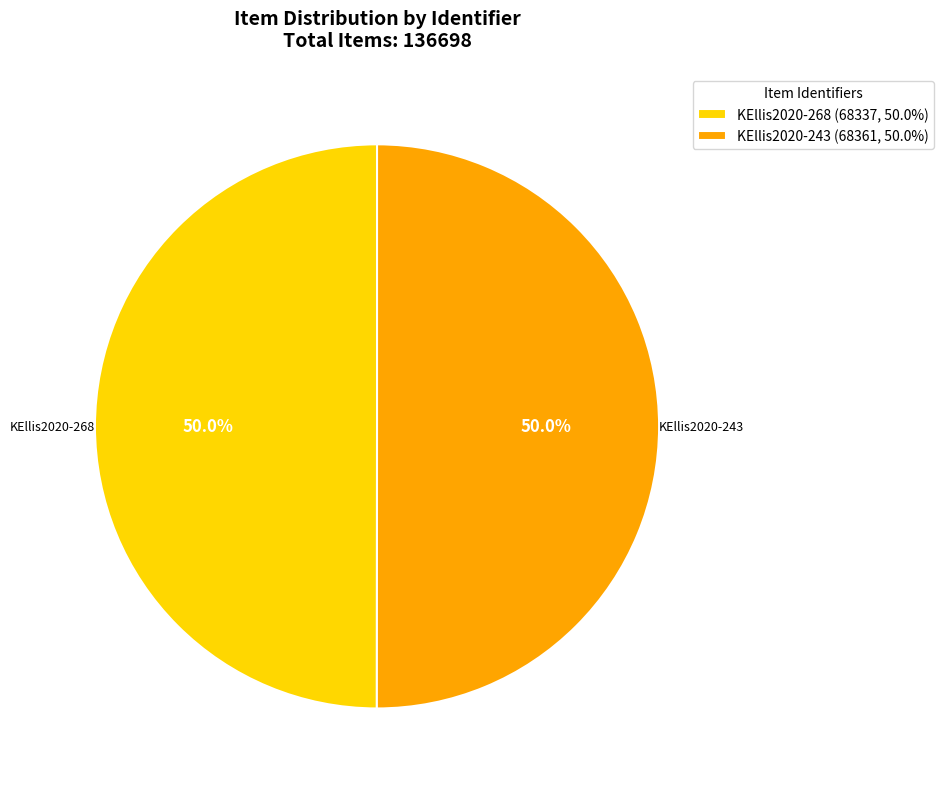

Approximately how many times larger is the value at KEllis2020-243 compared to KEllis2020-268?

1.0